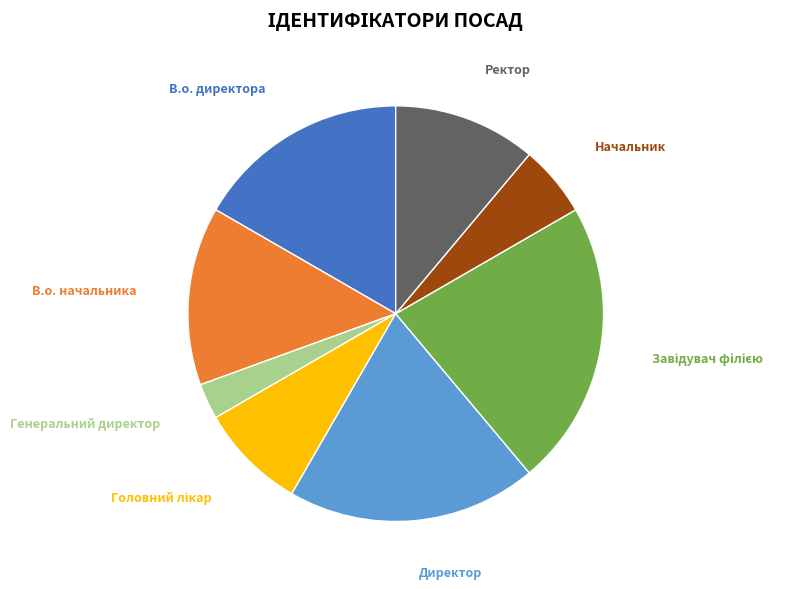

To the nearest percent, what is the difference between the largest and smallest slice percentages?

19%